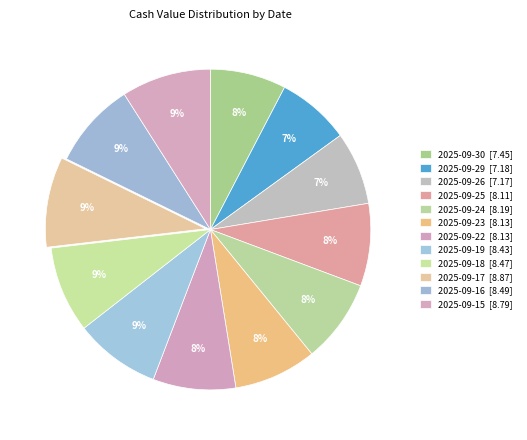

What is the smallest slice in the pie chart?

2025-09-26